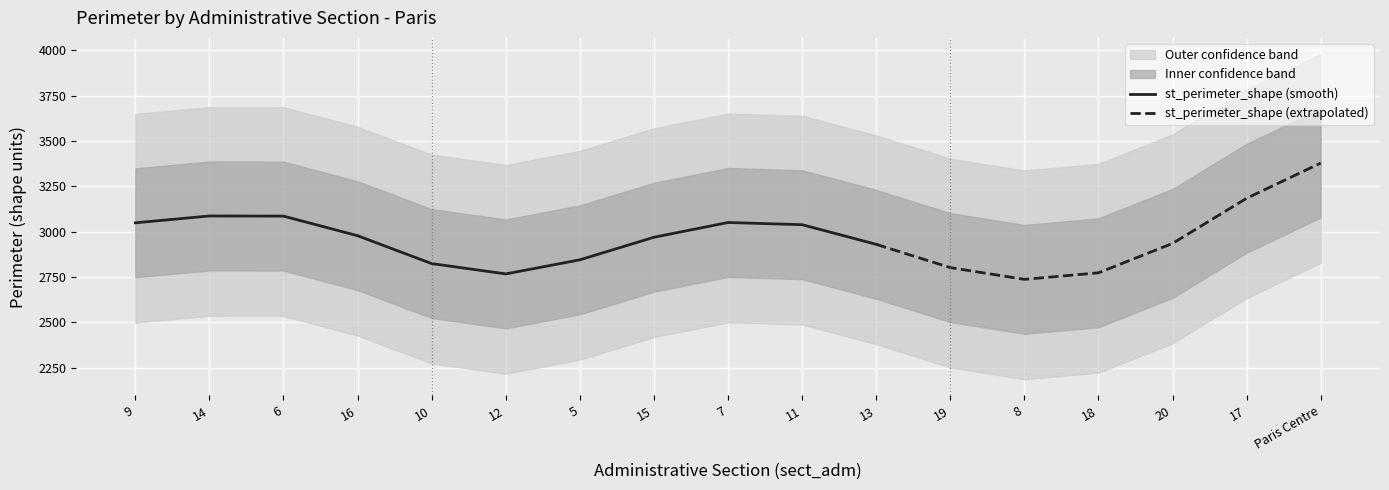

True or false: there are more than 1 points higher than both neighbors.

True